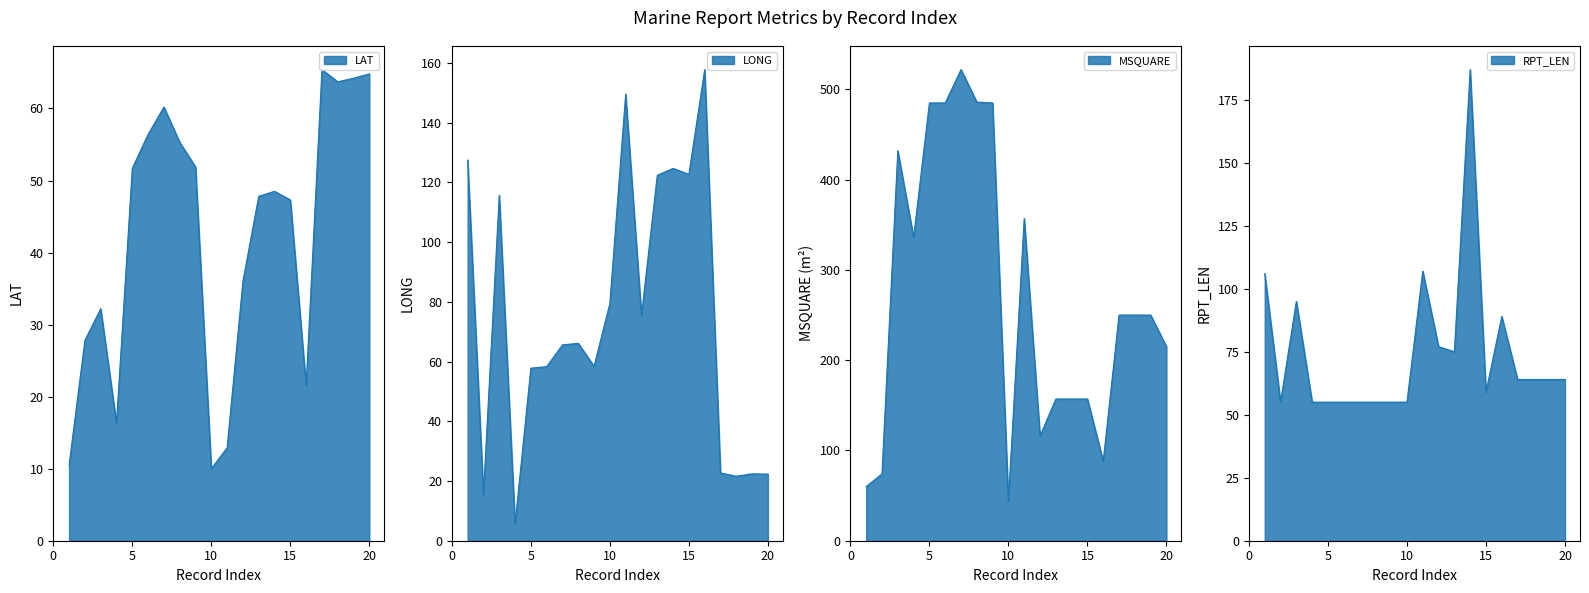

Reading right to left, transcribe all the data shown in this chart.

LAT: 20=64.8	19=64.2	18=63.7	17=65.4	16=21.5	15=47.3	14=48.5	13=47.8	12=36.0	11=12.9	10=10.0	9=51.9	8=55.3	7=60.2	6=56.4	5=51.7	4=16.3	3=32.2	2=27.8	1=10.5
LONG: 20=22.3	19=22.4	18=21.6	17=22.7	16=157.8	15=122.7	14=124.7	13=122.4	12=75.4	11=149.6	10=79.5	9=58.4	8=66.1	7=65.6	6=58.3	5=57.8	4=5.6	3=115.7	2=15.4	1=127.5
MSQUARE: 20=215.0	19=250.0	18=250.0	17=250.0	16=88.0	15=157.0	14=157.0	13=157.0	12=116.0	11=357.0	10=44.0	9=485.0	8=486.0	7=522.0	6=485.0	5=485.0	4=336.0	3=432.0	2=74.0	1=60.0
RPT_LEN: 20=64.0	19=64.0	18=64.0	17=64.0	16=89.0	15=59.0	14=187.0	13=75.0	12=77.0	11=107.0	10=55.0	9=55.0	8=55.0	7=55.0	6=55.0	5=55.0	4=55.0	3=95.0	2=55.0	1=106.0